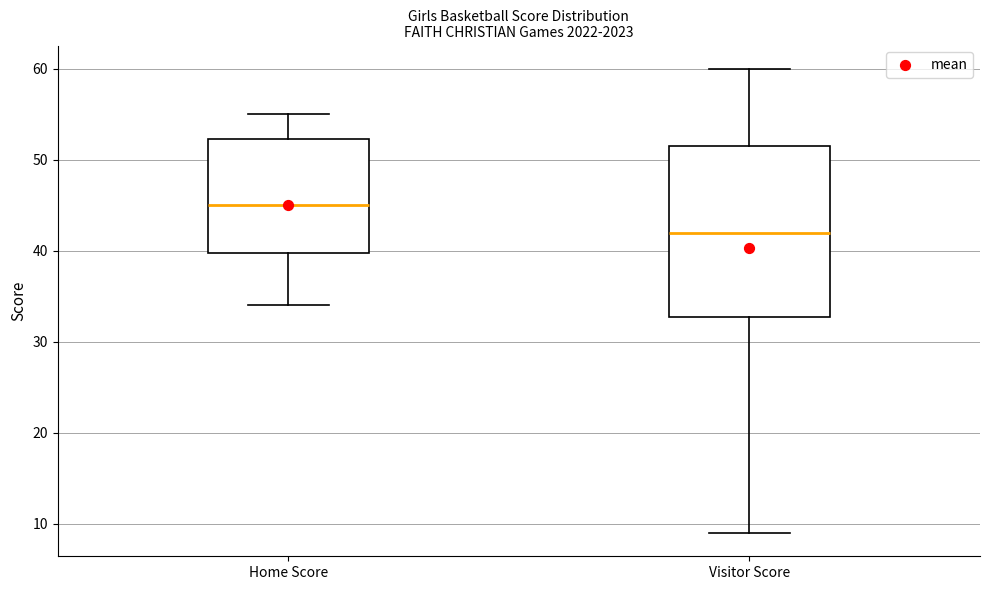

Comparing the boxes themselves (not the whiskers), which one is the tallest?

Visitor Score